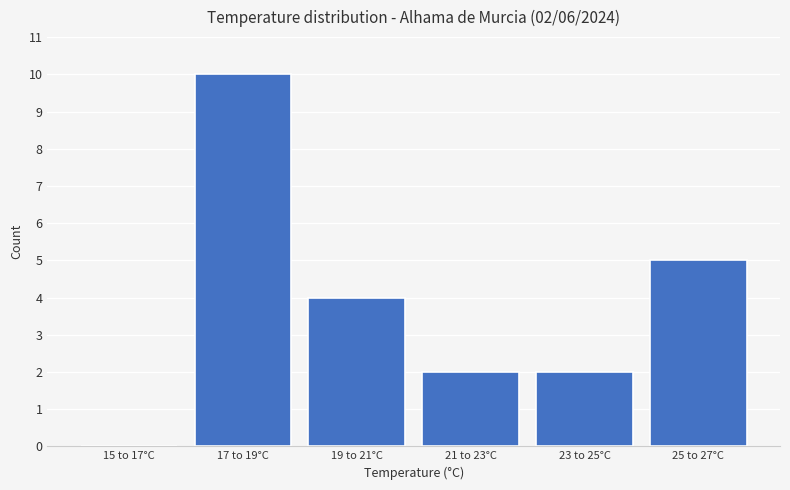

Reading right to left, list all the values displayed in this chart.

25 to 27°C=5	23 to 25°C=2	21 to 23°C=2	19 to 21°C=4	17 to 19°C=10	15 to 17°C=0